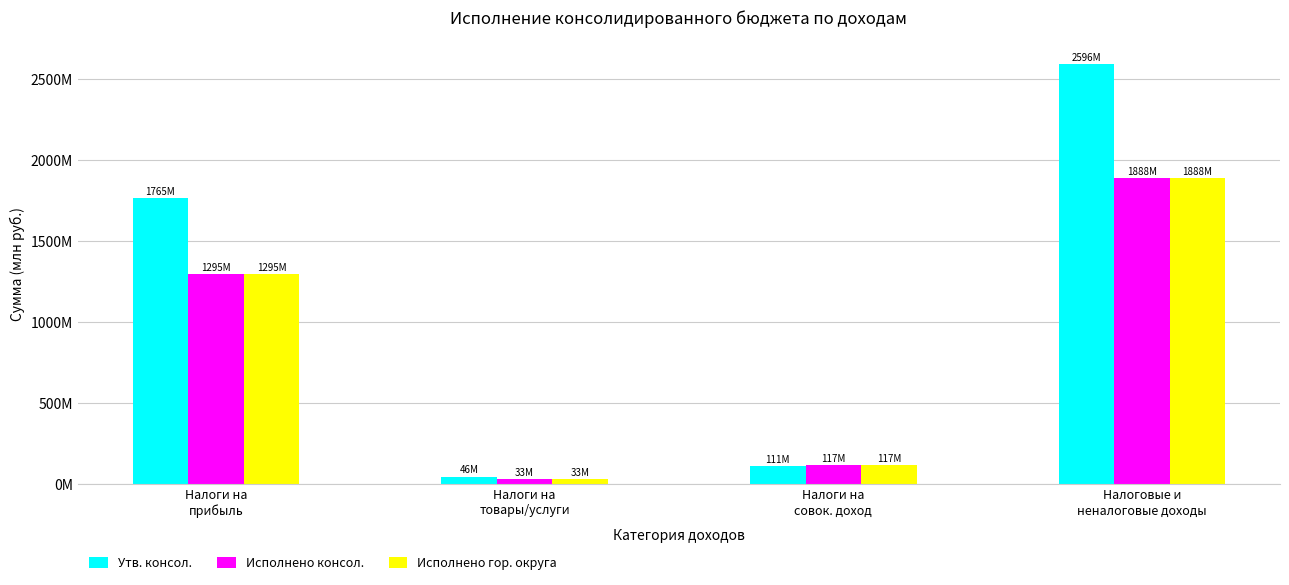

Which series has the largest total across all categories?

Утв. консол.